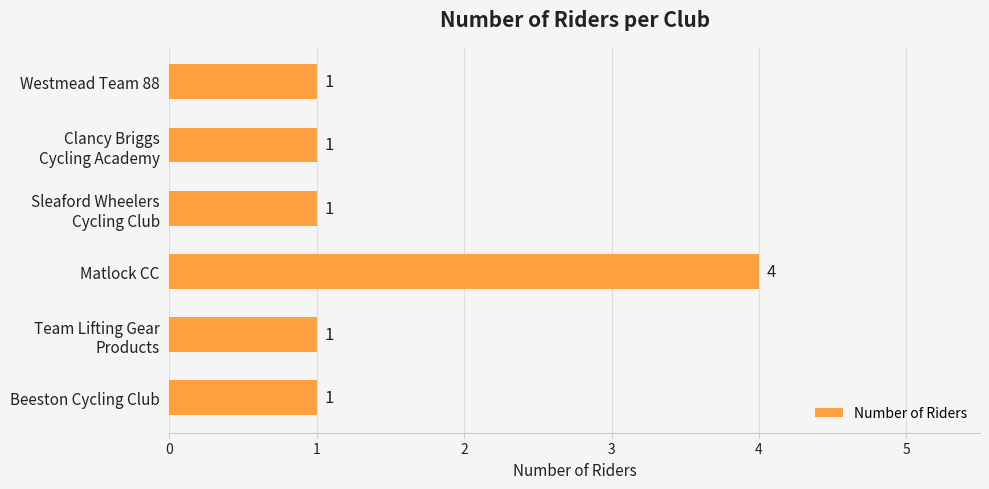

The value at Westmead Team 88 is 1. True or false?

True